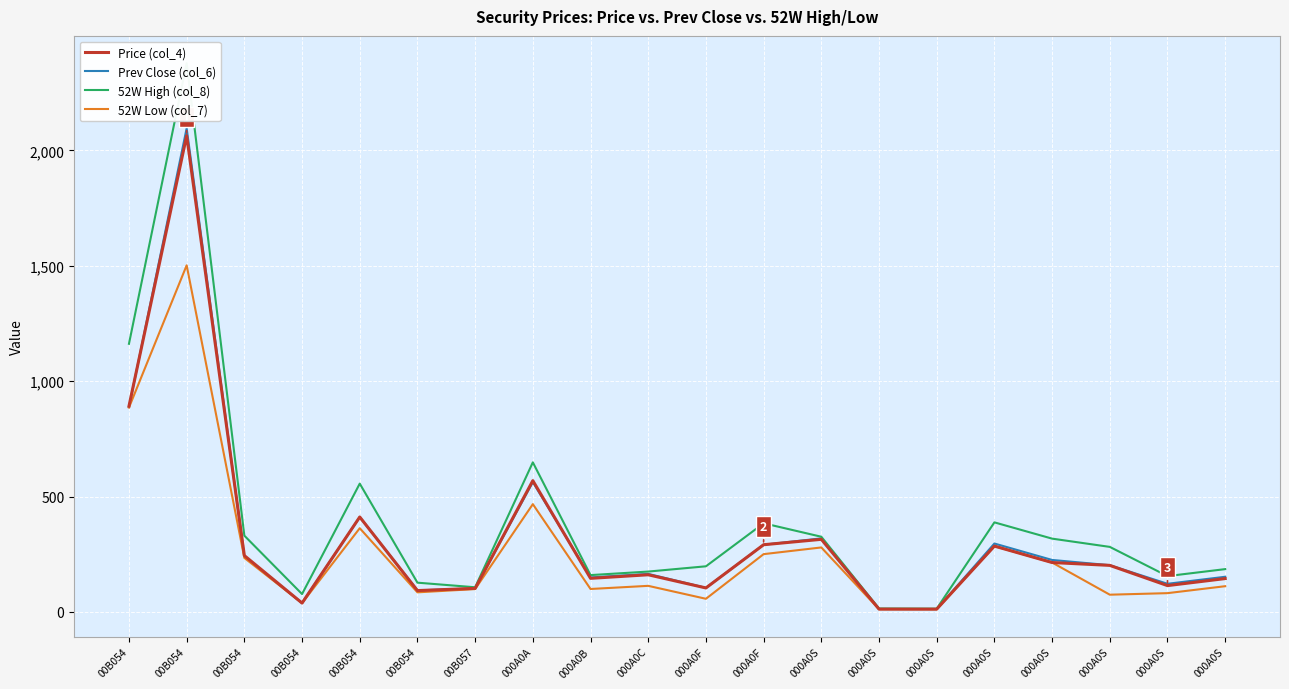

Where is the first local maximum for 52W Low (col_7)?

00B054